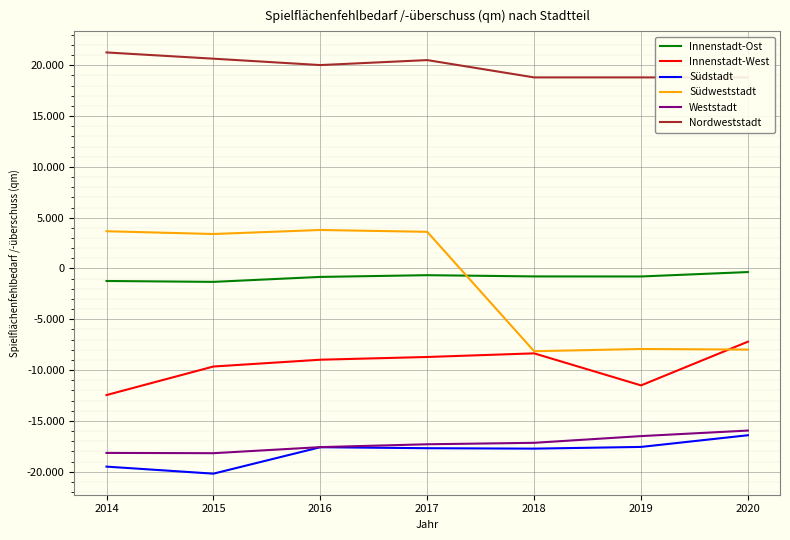

What is the difference between the maximum and minimum values in the Südweststadt series?

11927.0